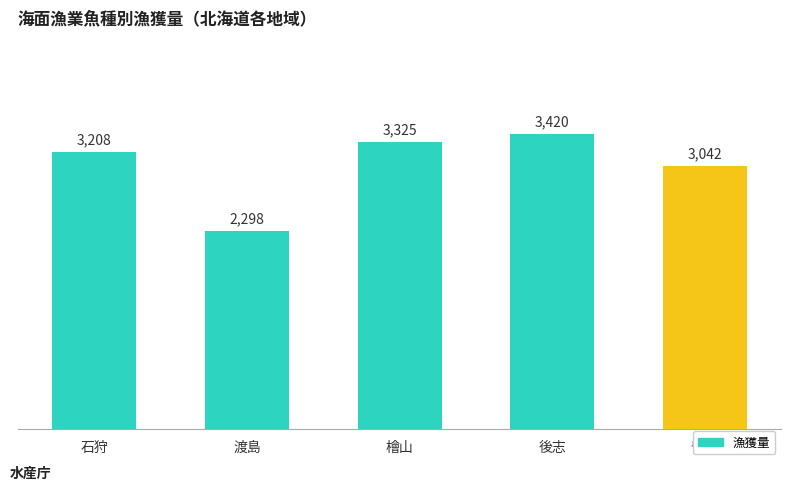

What is the difference between the values at 渡島 and 留萌?

744